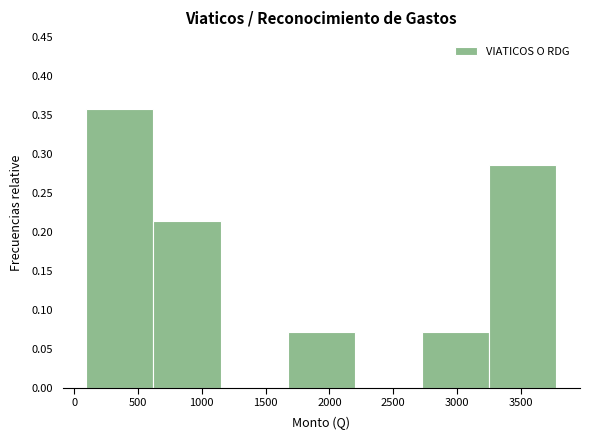

Reading left to right, transcribe this chart: for each bar, give the range it covers on the x-axis and its height. Neither the bar edges nor the heights are printed on the chart, so give them approximately, as read against the axes.

100 to 600: 0.355
600 to 1150: 0.215
1150 to 1650: 0
1650 to 2200: 0.070
2200 to 2750: 0
2750 to 3250: 0.070
3250 to 3800: 0.285